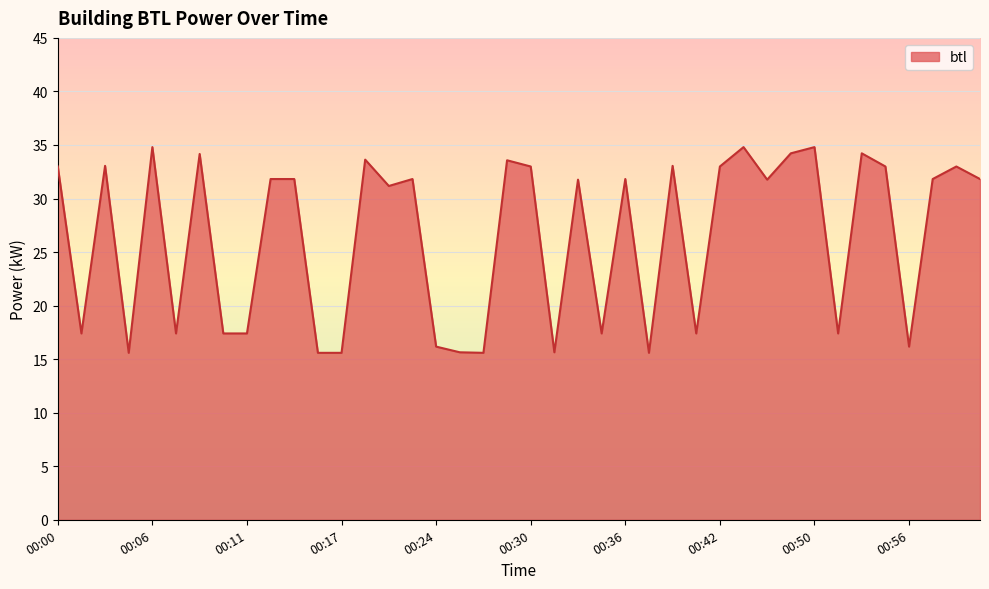

What is the smallest value displayed?

15.6